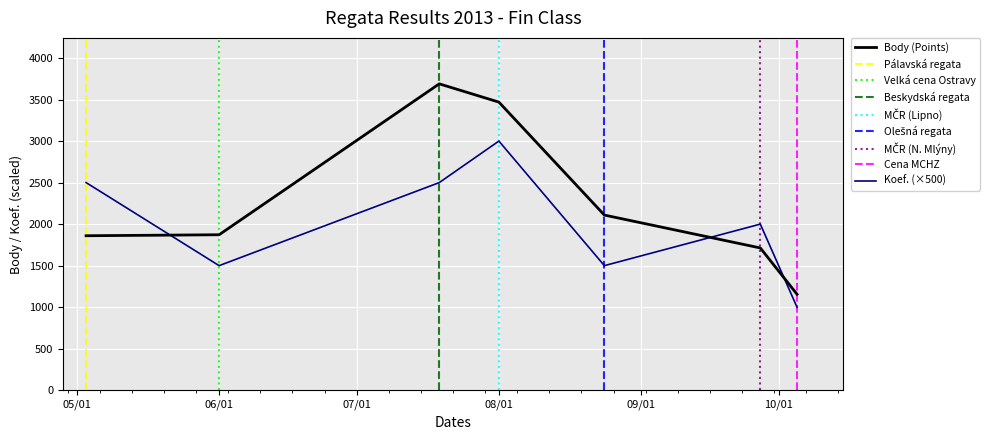

At which category does the chart reach its minimum across all series?

2013-10-05